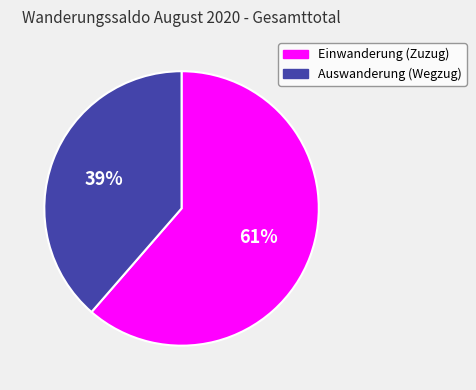

True or false: Einwanderung (Zuzug) accounts for 61% of the total.

True